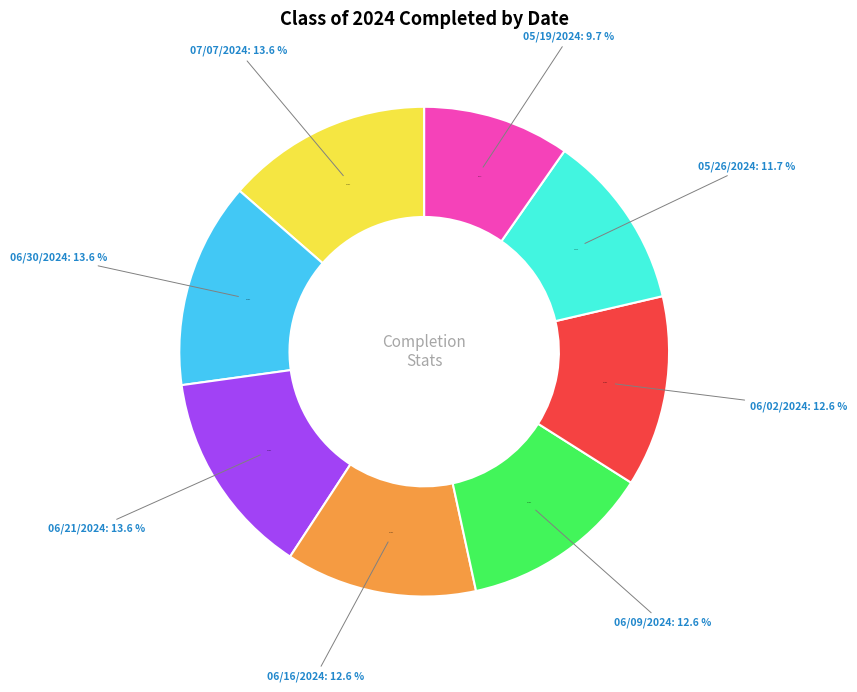

To the nearest percent, what percentage of the pie is 06/09/2024?

13%